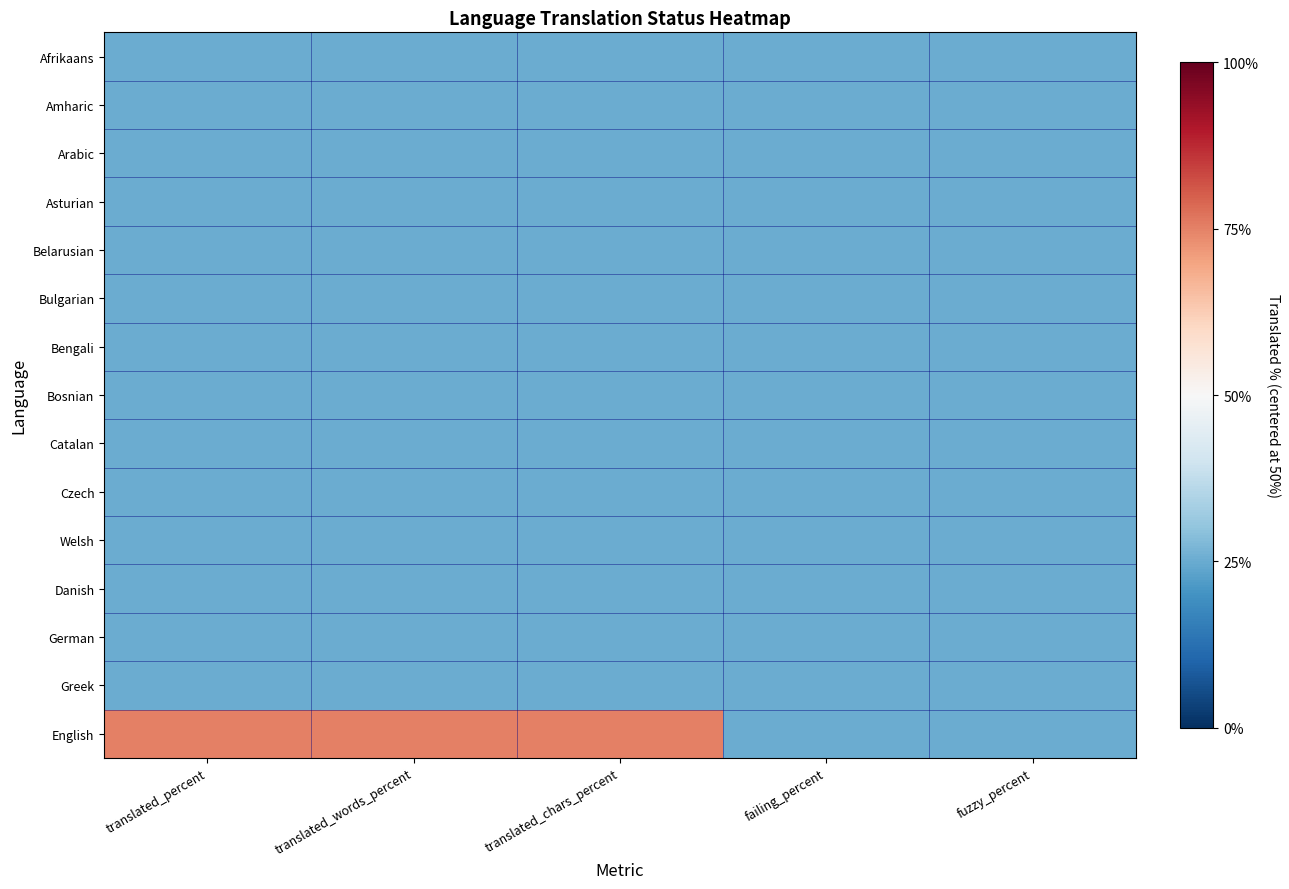

Reading right to left, extract all data points from this chart.

Afrikaans: fuzzy_percent=-50	failing_percent=-50	translated_chars_percent=-50	translated_words_percent=-50	translated_percent=-50
Amharic: fuzzy_percent=-50	failing_percent=-50	translated_chars_percent=-50	translated_words_percent=-50	translated_percent=-50
Arabic: fuzzy_percent=-50	failing_percent=-50	translated_chars_percent=-50	translated_words_percent=-50	translated_percent=-50
Asturian: fuzzy_percent=-50	failing_percent=-50	translated_chars_percent=-50	translated_words_percent=-50	translated_percent=-50
Belarusian: fuzzy_percent=-50	failing_percent=-50	translated_chars_percent=-50	translated_words_percent=-50	translated_percent=-50
Bulgarian: fuzzy_percent=-50	failing_percent=-50	translated_chars_percent=-50	translated_words_percent=-50	translated_percent=-50
Bengali: fuzzy_percent=-50	failing_percent=-50	translated_chars_percent=-50	translated_words_percent=-50	translated_percent=-50
Bosnian: fuzzy_percent=-50	failing_percent=-50	translated_chars_percent=-50	translated_words_percent=-50	translated_percent=-50
Catalan: fuzzy_percent=-50	failing_percent=-50	translated_chars_percent=-50	translated_words_percent=-50	translated_percent=-50
Czech: fuzzy_percent=-50	failing_percent=-50	translated_chars_percent=-50	translated_words_percent=-50	translated_percent=-50
Welsh: fuzzy_percent=-50	failing_percent=-50	translated_chars_percent=-50	translated_words_percent=-50	translated_percent=-50
Danish: fuzzy_percent=-50	failing_percent=-50	translated_chars_percent=-50	translated_words_percent=-50	translated_percent=-50
German: fuzzy_percent=-50	failing_percent=-50	translated_chars_percent=-50	translated_words_percent=-50	translated_percent=-50
Greek: fuzzy_percent=-50	failing_percent=-50	translated_chars_percent=-50	translated_words_percent=-50	translated_percent=-50
English: fuzzy_percent=-50	failing_percent=-50	translated_chars_percent=50	translated_words_percent=50	translated_percent=50